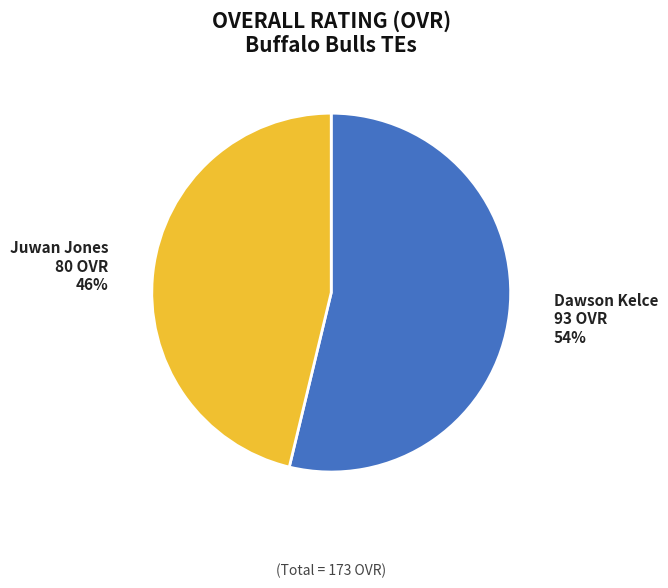

Is it true that Dawson Kelce is 67% of the pie?

False